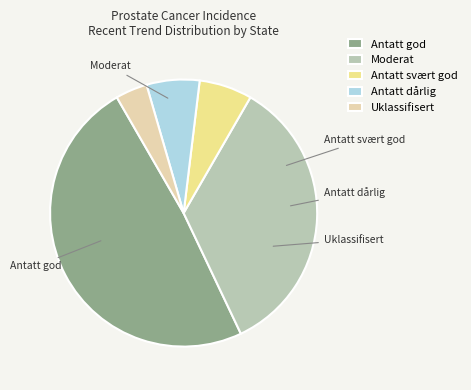

What is the smallest slice in the pie chart?

Uklassifisert